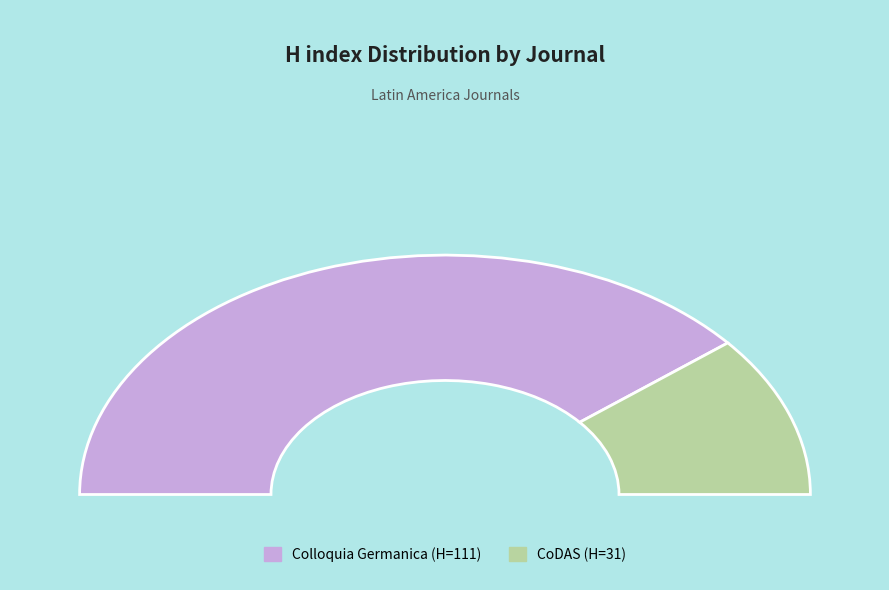

How much of the chart is everything except CoDAS?

78.2%